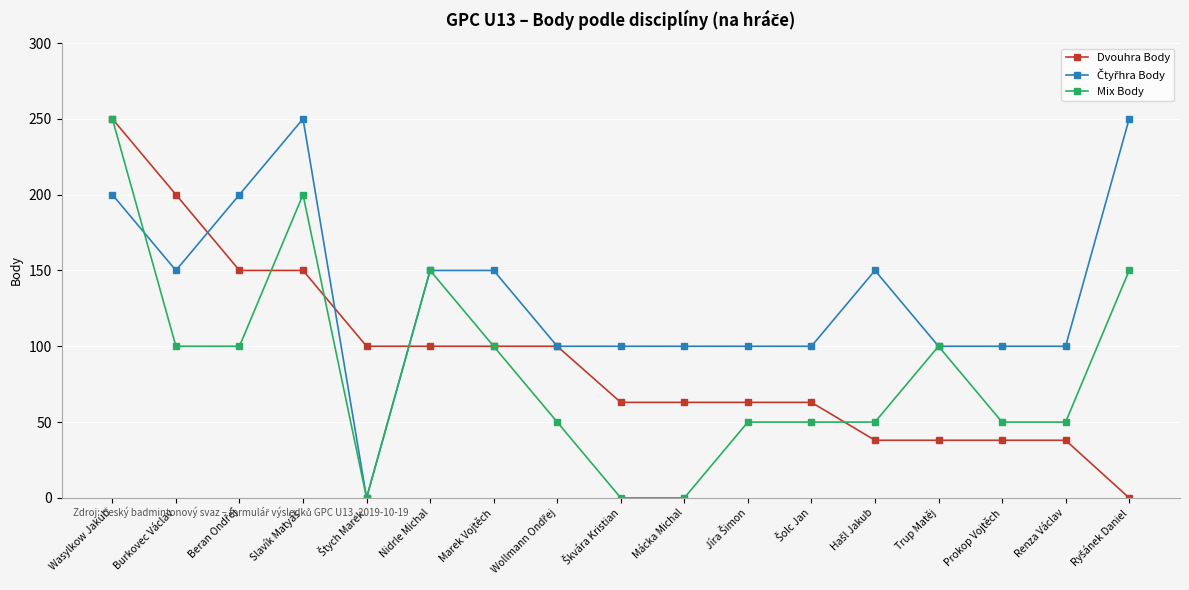

What is the label of the 14th point from the left?

Trup Matěj